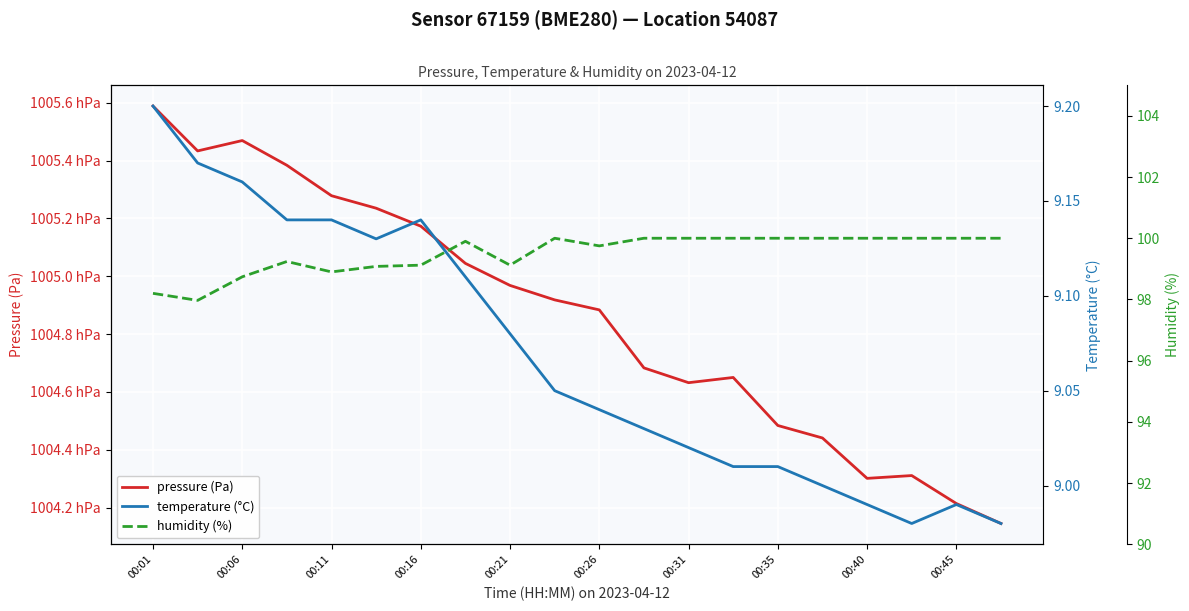

True or false: temperature (°C) and pressure (Pa) cross at least once.

False